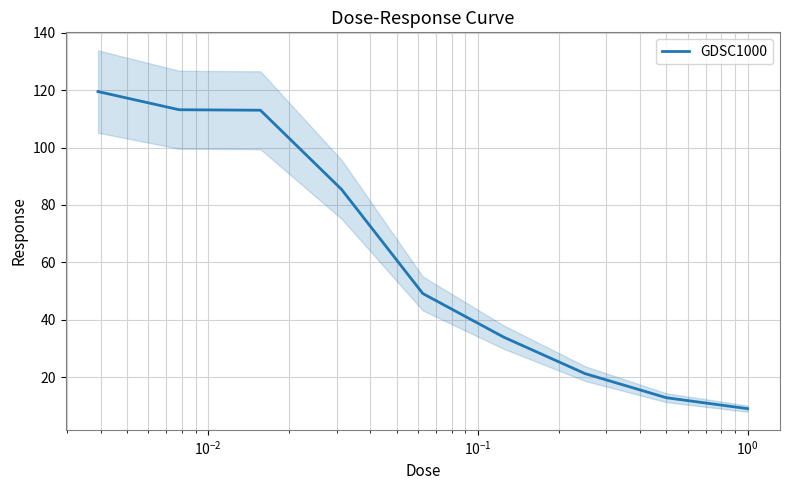

What is the lowest value of the GDSC1000 series?

9.0